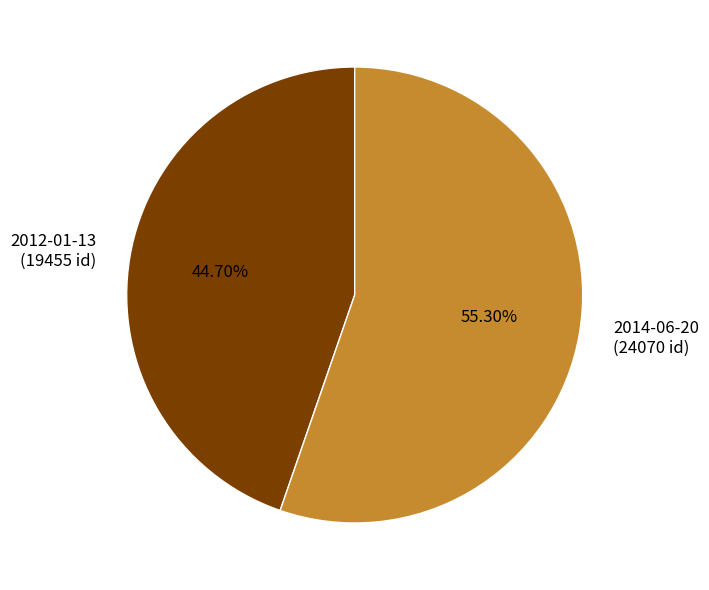

How many slices are in this pie chart?

2